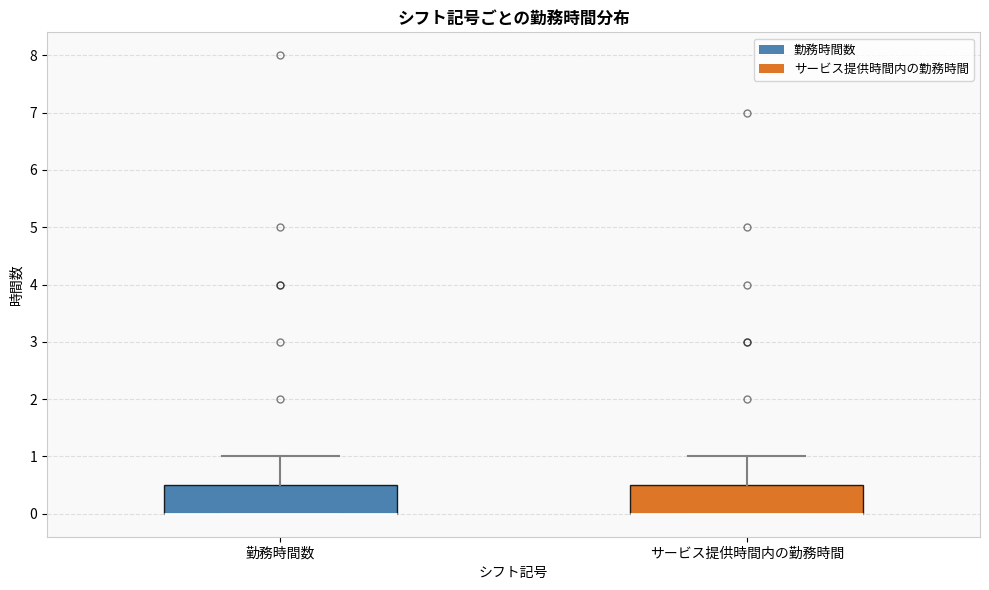

Where is the lower edge of the box for 勤務時間数 on the y-axis? The values are not printed on the chart, so give them approximately, as read against the axis.

0.0